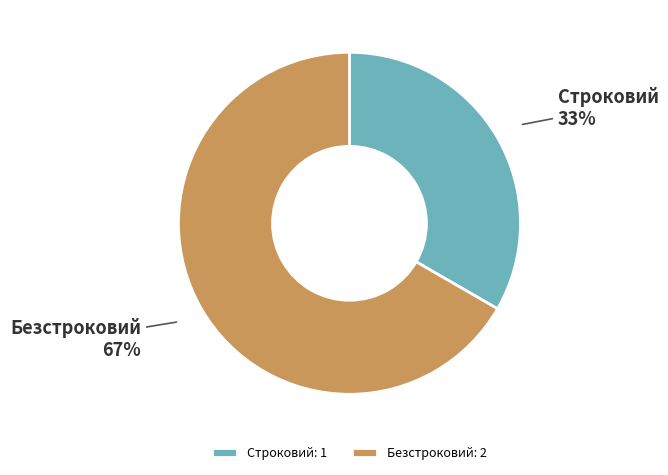

To the nearest percent, what percentage of the pie is Безстроковий?

67%